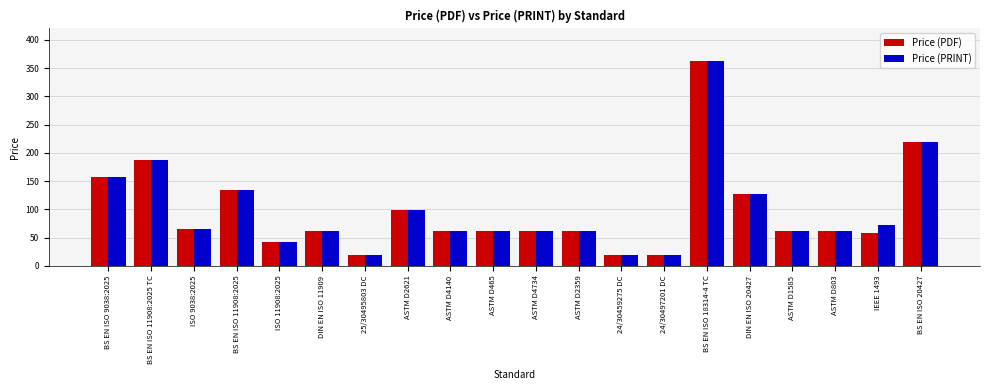

Is it true that Price (PDF) equals 188.0 at BS EN ISO 11908:2025 TC?

True